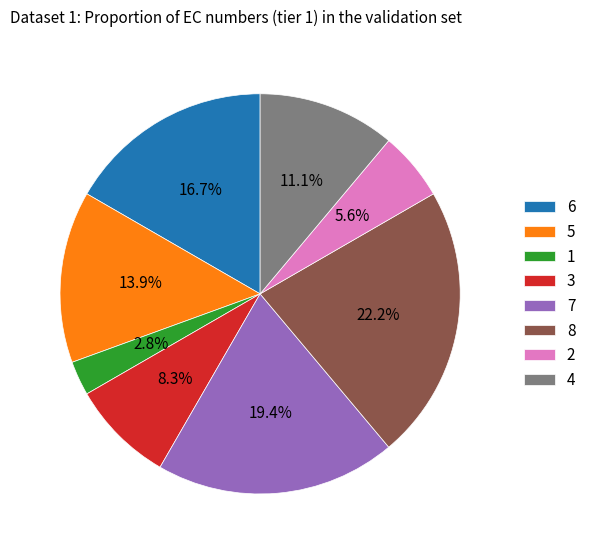

Between 6 and 2, which is larger?

6